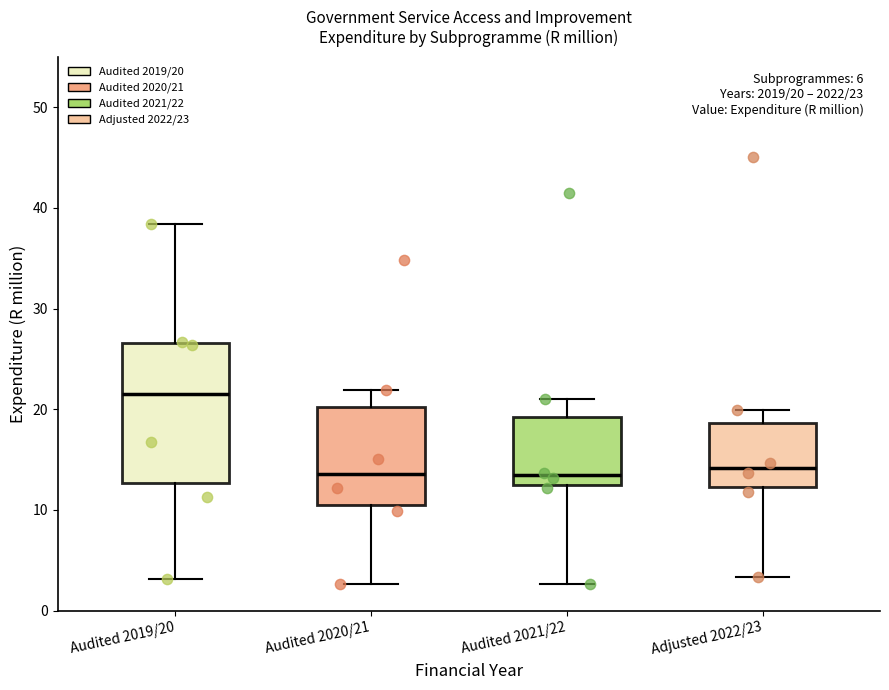

Comparing the boxes themselves (not the whiskers), which one is the tallest?

Audited 2019/20